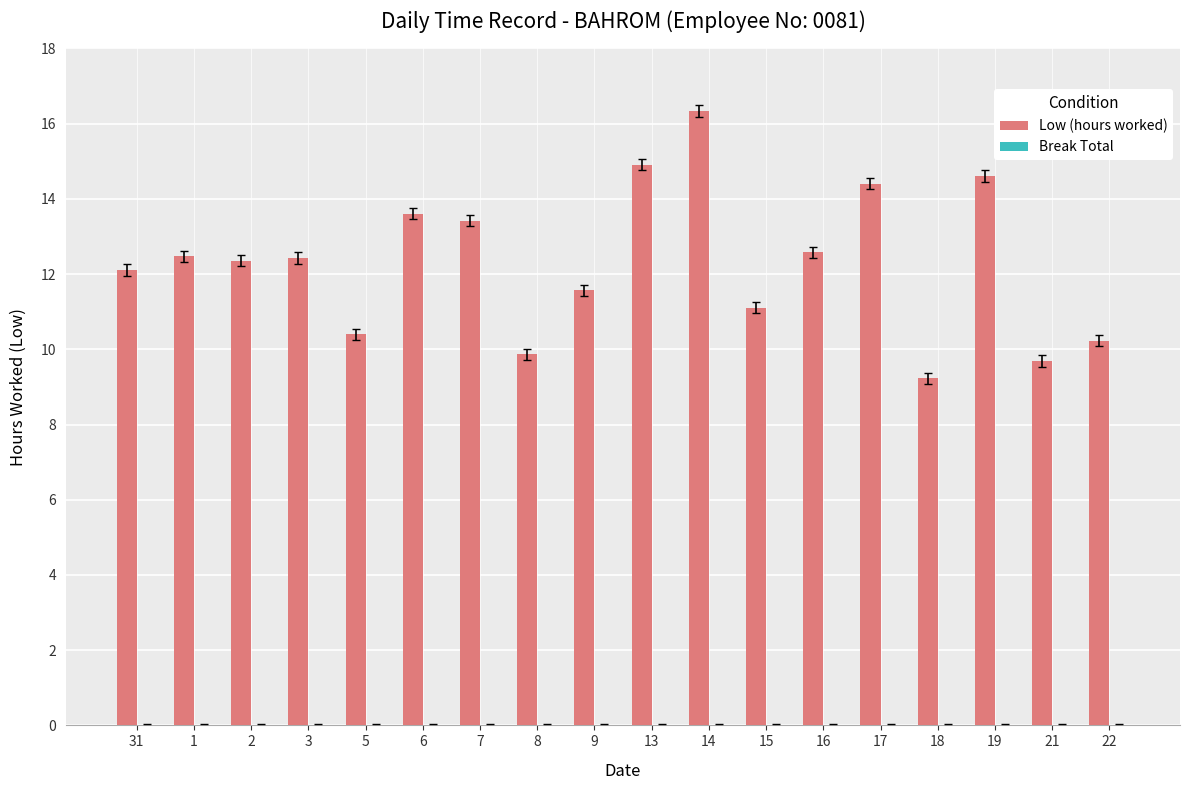

Which label corresponds to the largest value in the chart?

14